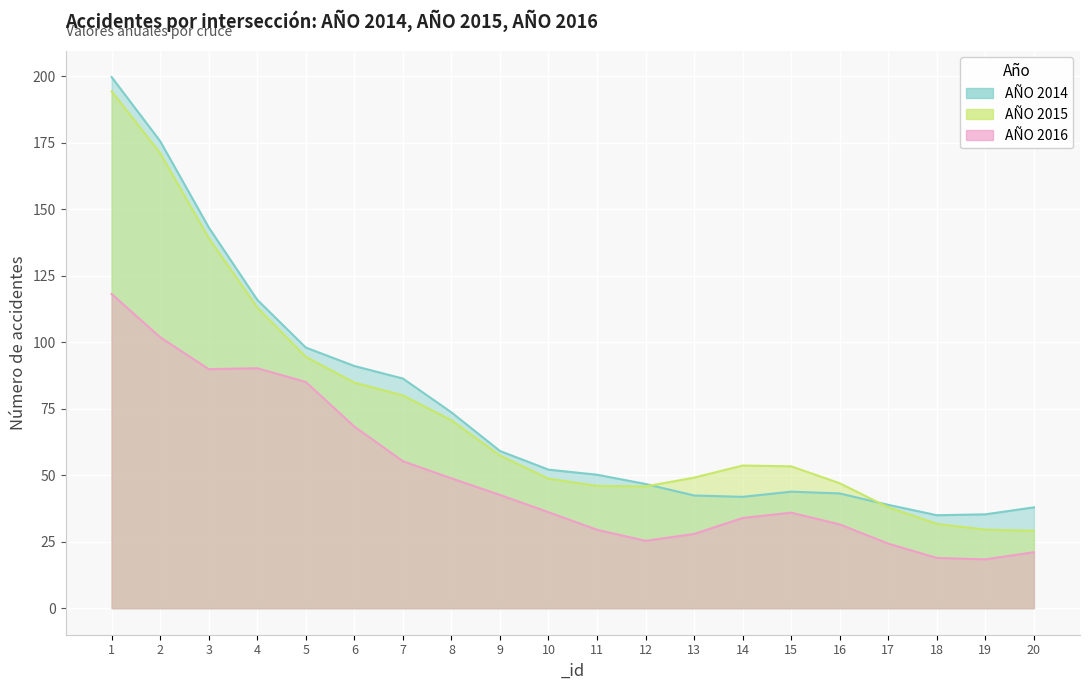

Which has a higher value, 17 or 7?

7